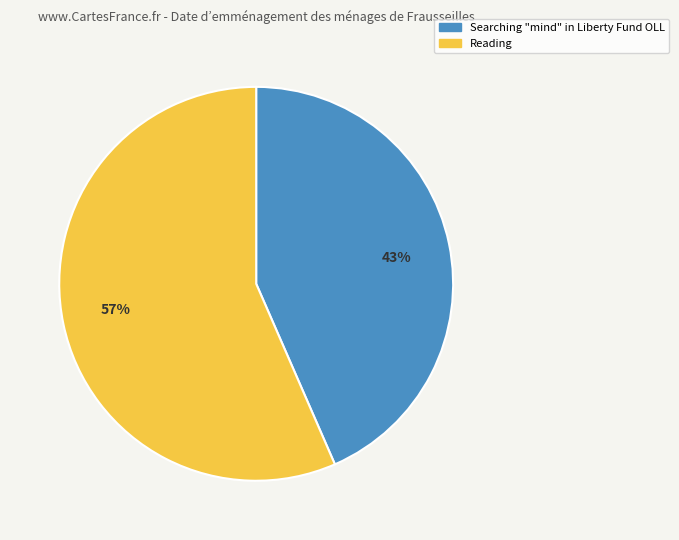

How many slices are in this pie chart?

2